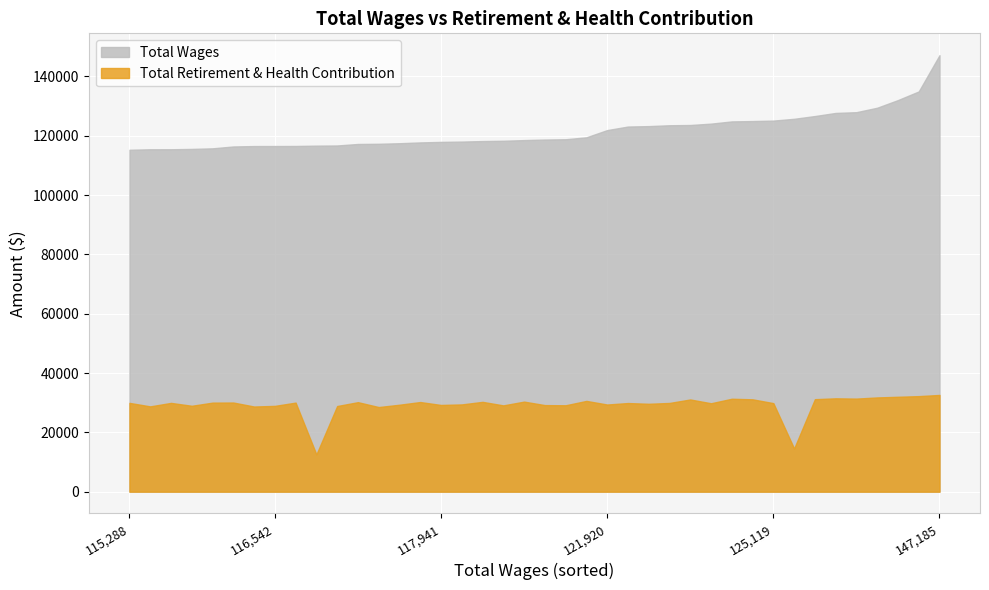

Which series has the widest spread of values?

Total Wages